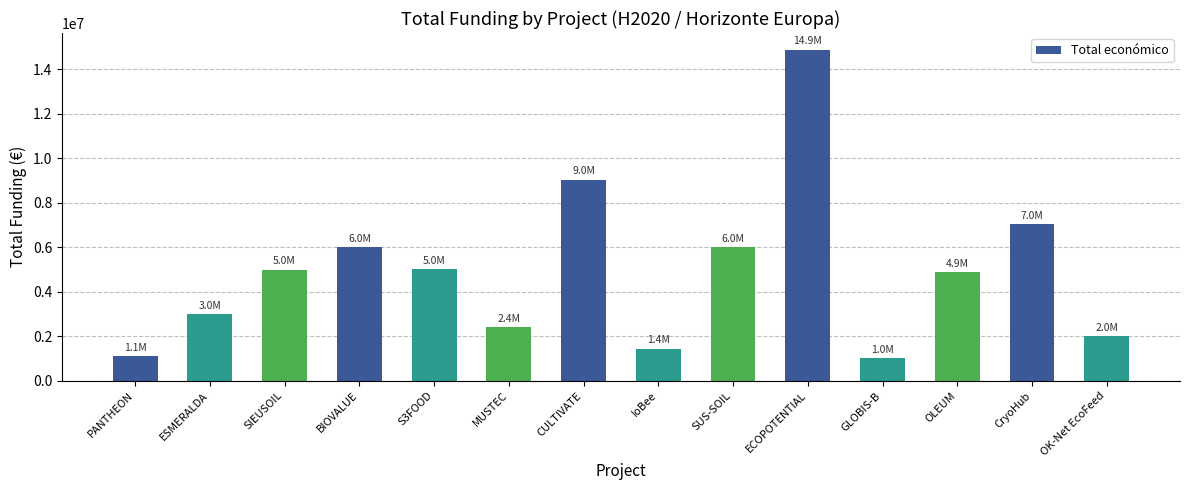

What is the minimum value shown in the chart?

1005875